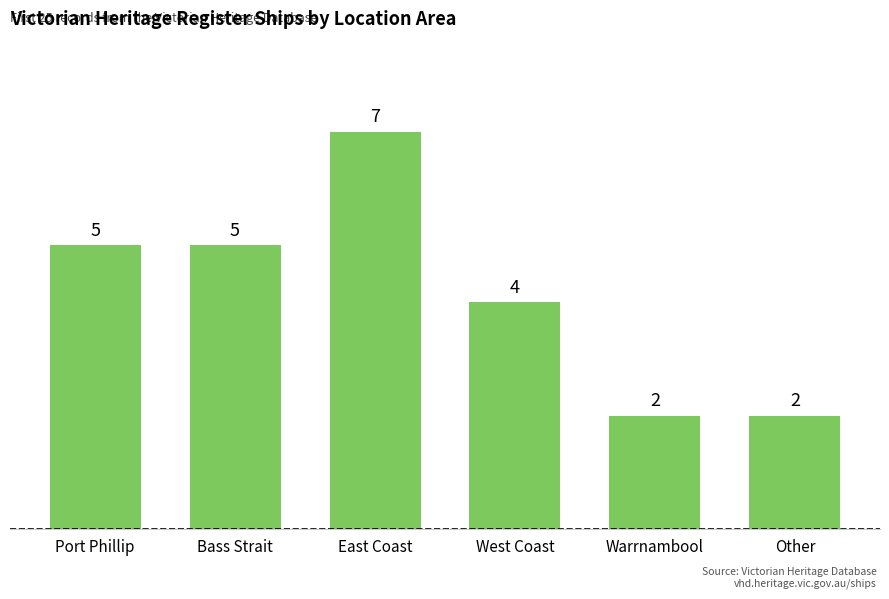

What is the minimum value shown in the chart?

2